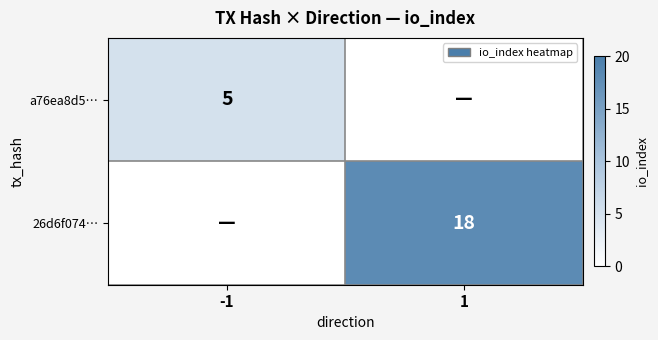

True or false: 26d6f074… has a value of 27 at 1.

False